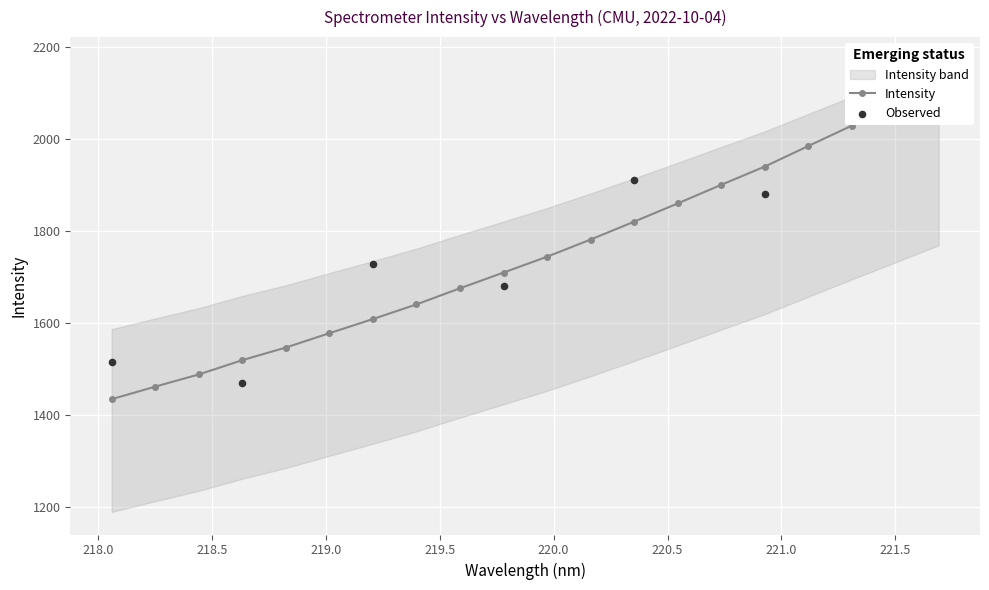

Which has a higher value, 218.0596 or 219.3979?

219.3979